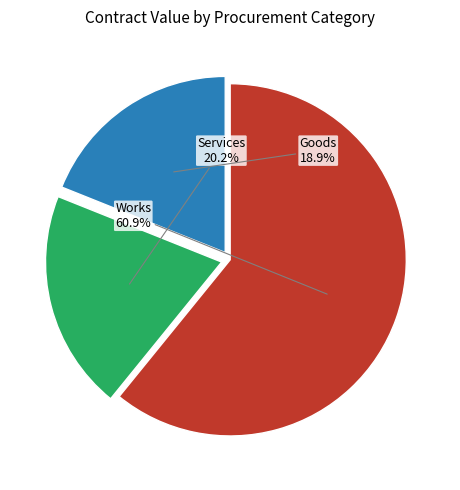

Is there any slice that represents more than half of the pie?

Yes